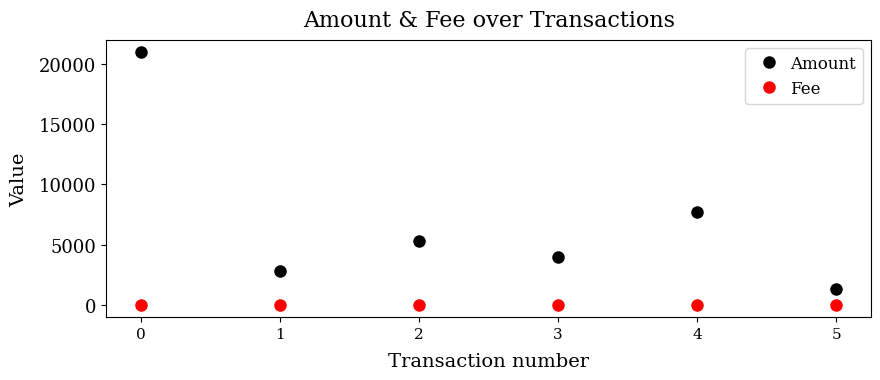

At how many categories does at least one series exceed 7852?

1